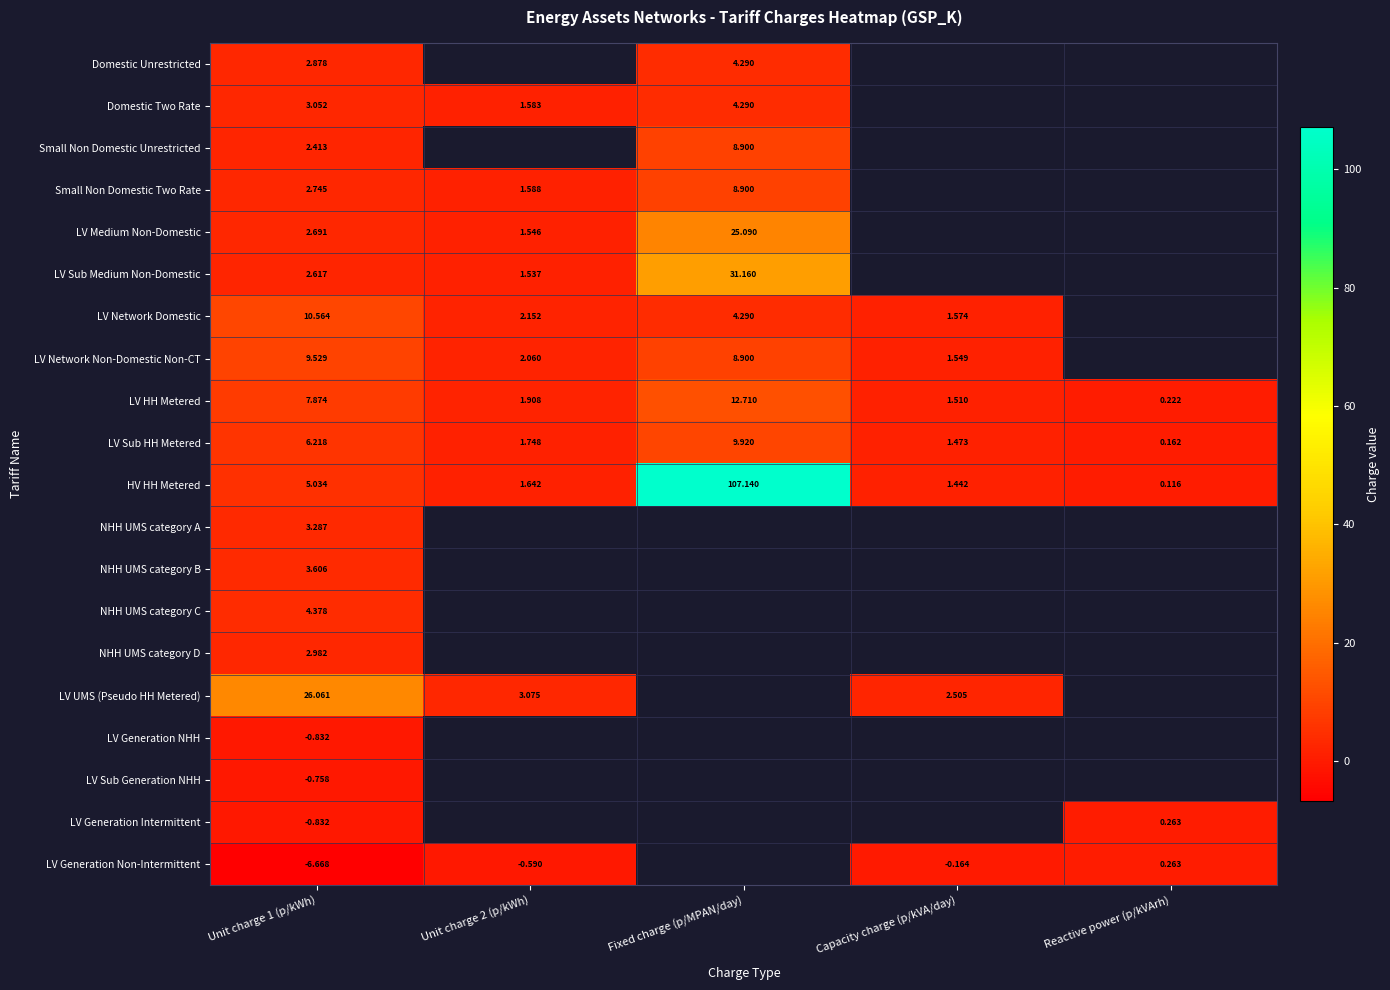

Is the value of HV HH Metered at Fixed charge (p/MPAN/day) greater than the value of Domestic Unrestricted at Unit charge 1 (p/kWh)?

Yes